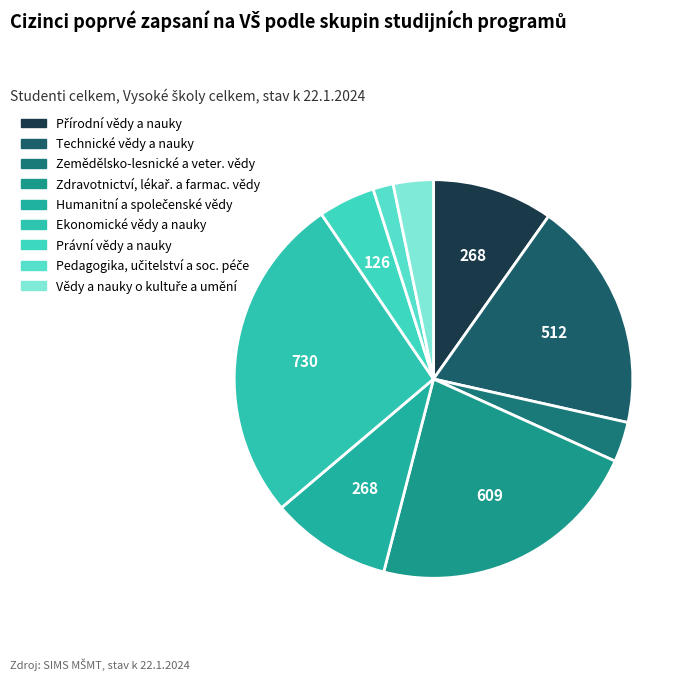

To the nearest percent, what portion does Vědy a nauky o kultuře a umění represent?

3%